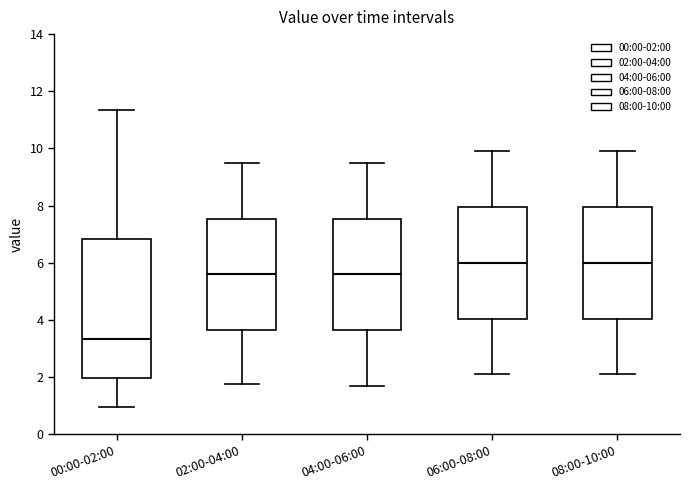

Where does the median line of the box for 00:00-02:00 sit on the y-axis? The values are not printed on the chart, so give them approximately, as read against the axis.

3.4